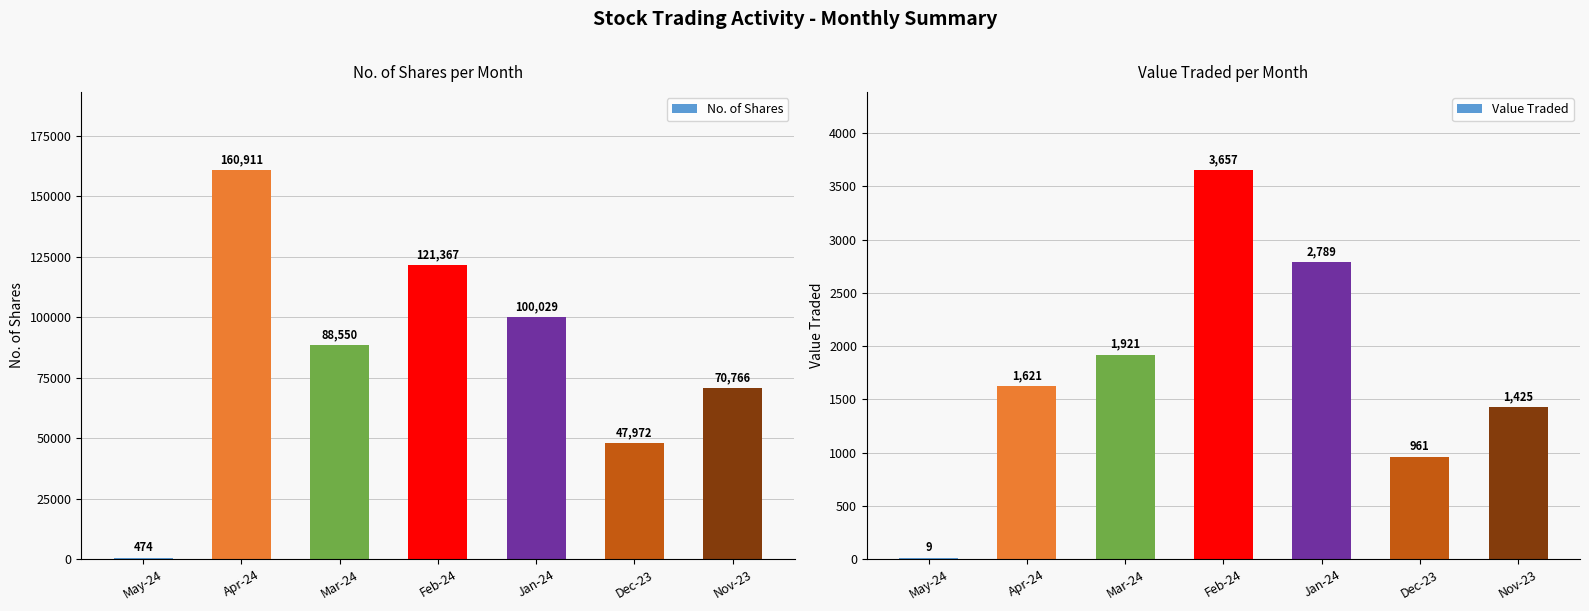

Reading right to left, list all the values displayed in this chart.

No. of Shares: Nov-23=70766	Dec-23=47972	Jan-24=100029	Feb-24=121367	Mar-24=88550	Apr-24=160911	May-24=474
Value Traded: Nov-23=1425	Dec-23=961	Jan-24=2789	Feb-24=3657	Mar-24=1921	Apr-24=1621	May-24=9